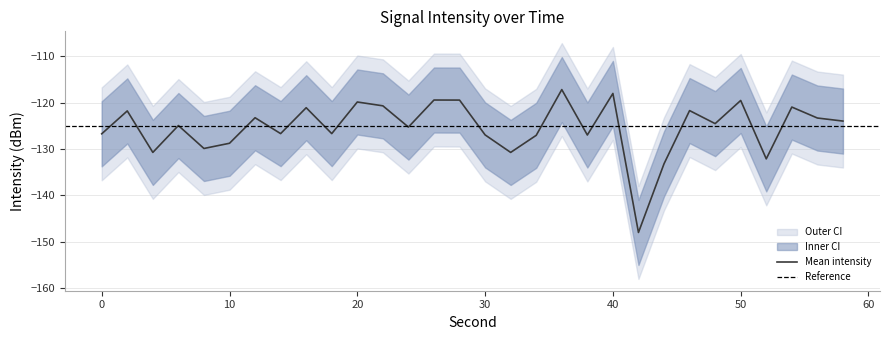

True or false: Mean intensity has a value of -180.4 at 20.

False